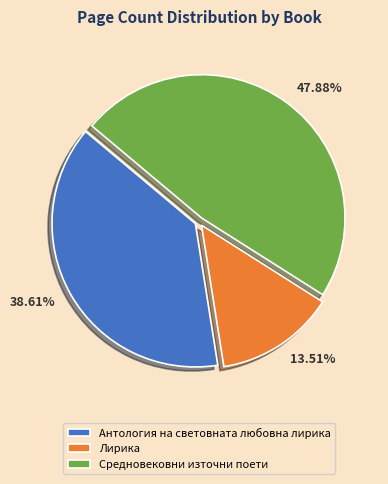

Is the sum of Антология на световната любовна лирика and Средновековни източни поети greater than half?

Yes